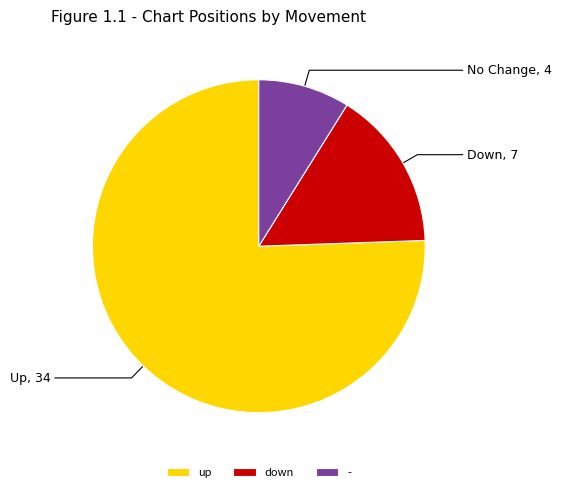

What is the smallest slice in the pie chart?

-